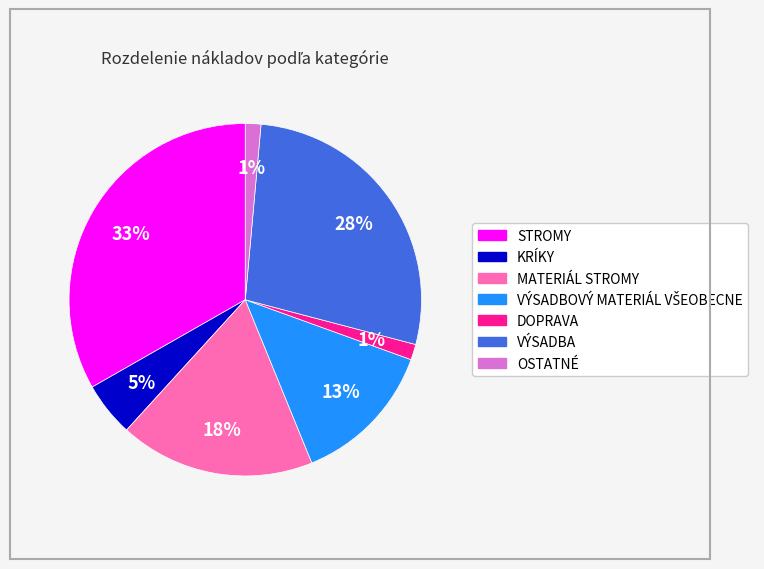

Does OSTATNÉ account for over 50% of the chart?

No